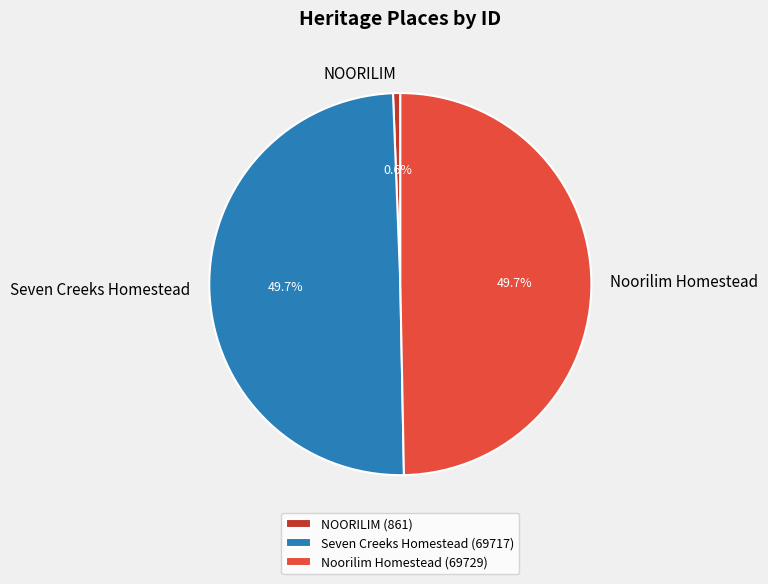

Combined, what portion of the pie is Seven Creeks Homestead and Noorilim Homestead?

99.4%